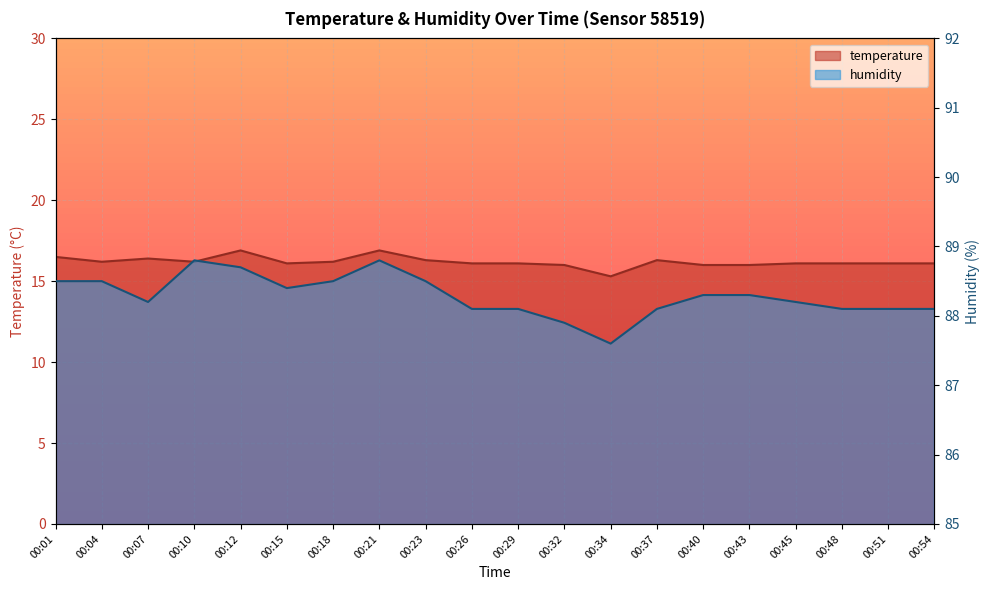

What is the approximate value of temperature at 00:07?

16.4